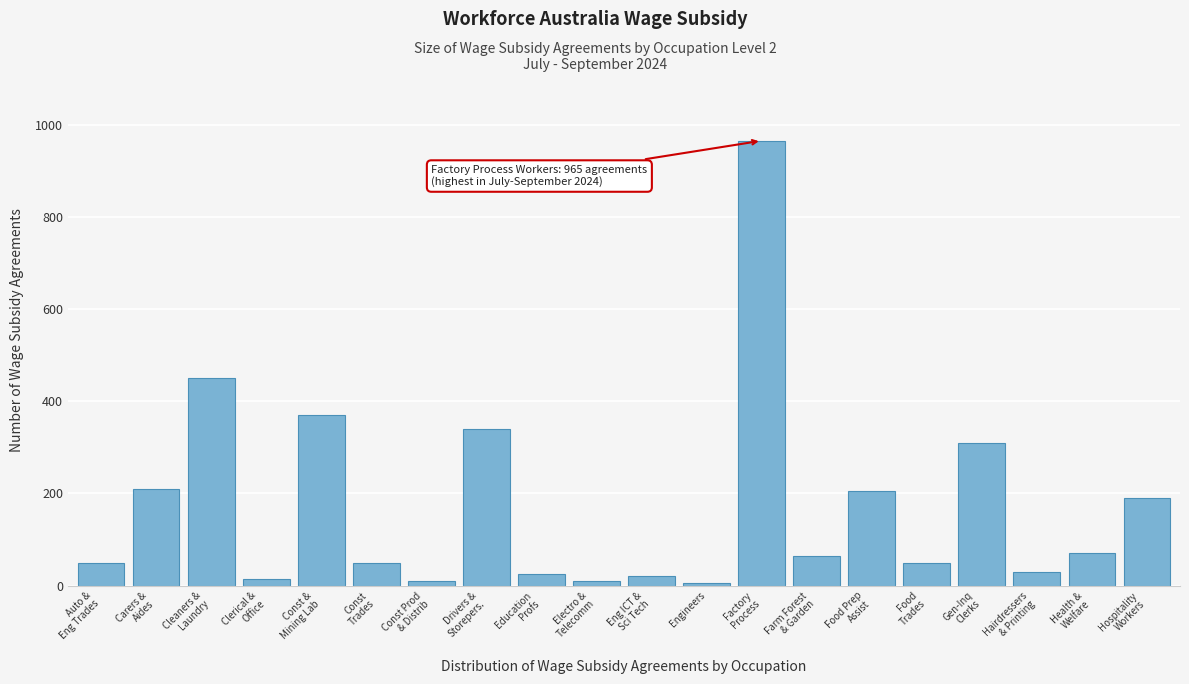

Reading left to right, transcribe all the data shown in this chart.

50	210	450	15	370	50	10	340	25	10	20	5	965	65	205	50	310	30	70	190